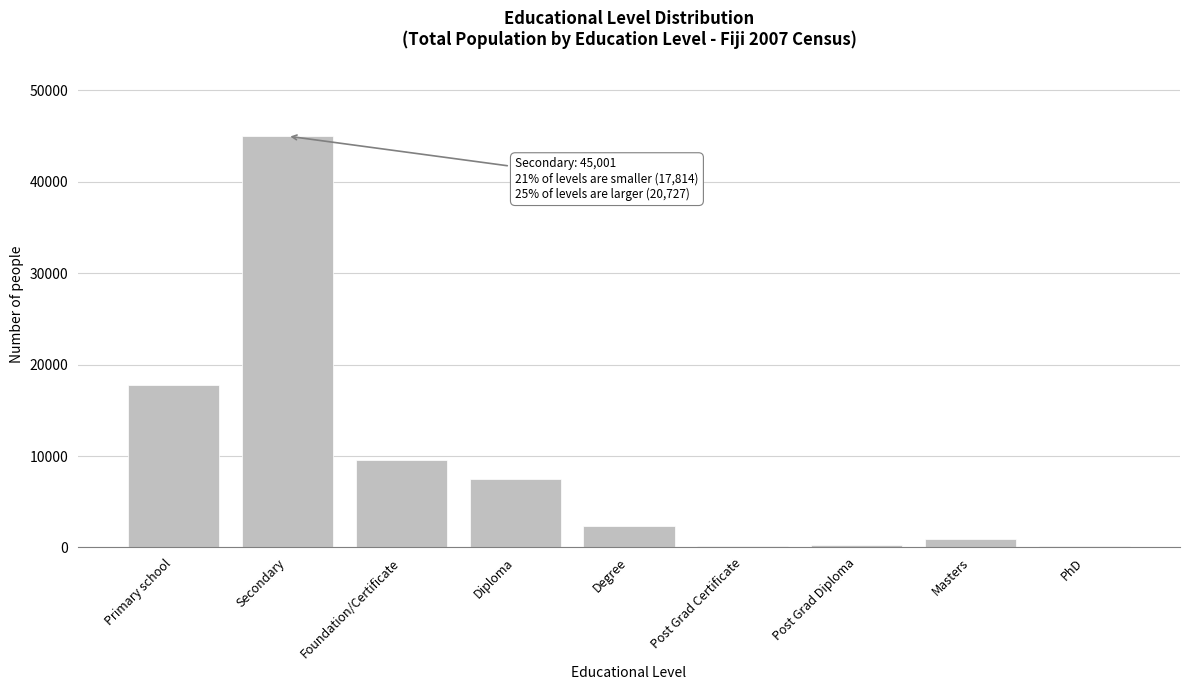

Which label corresponds to the largest value in the chart?

Secondary